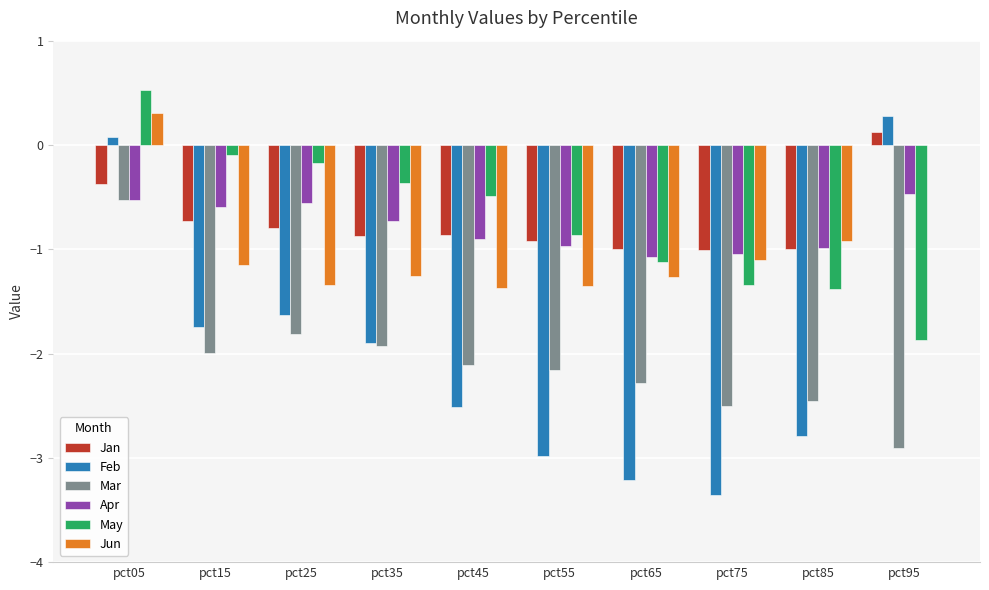

Are the bars grouped side by side (vs. stacked)?

Yes